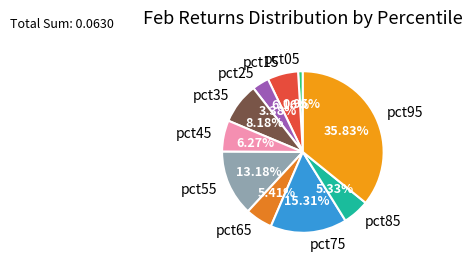

Which has a higher value, pct65 or pct55?

pct55